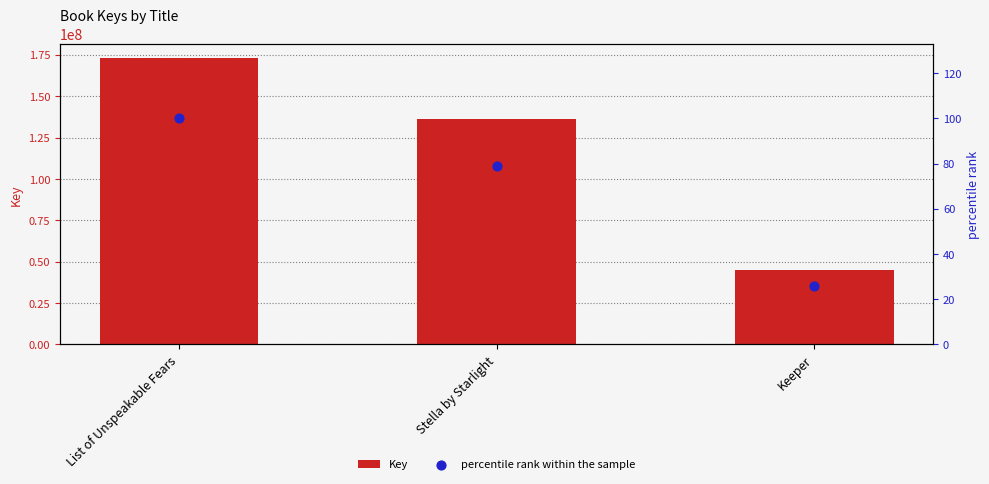

Is the value of percentile rank within the sample at Keeper greater than the value of Key at Stella by Starlight?

No